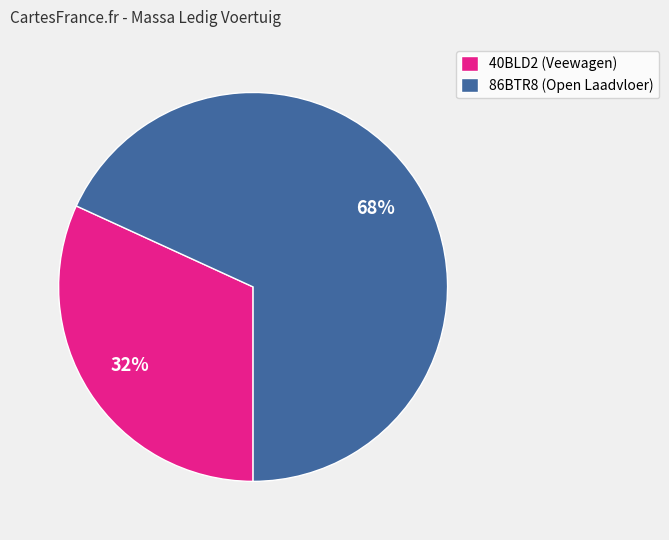

True or false: 86BTR8 accounts for 68% of the total.

True